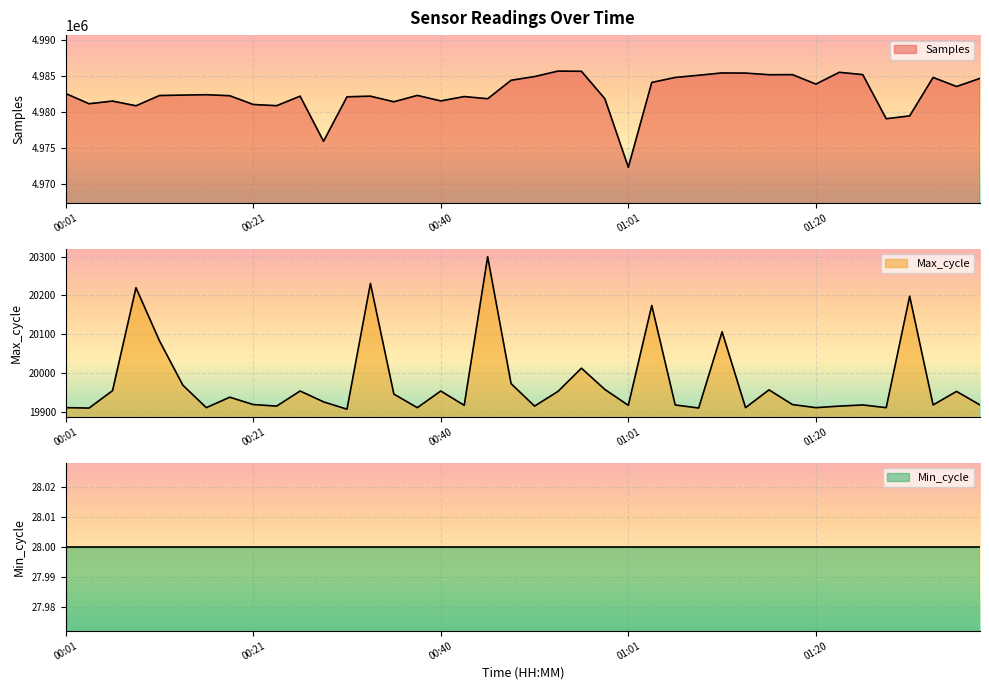

What is the sum of all Samples values?

199304184